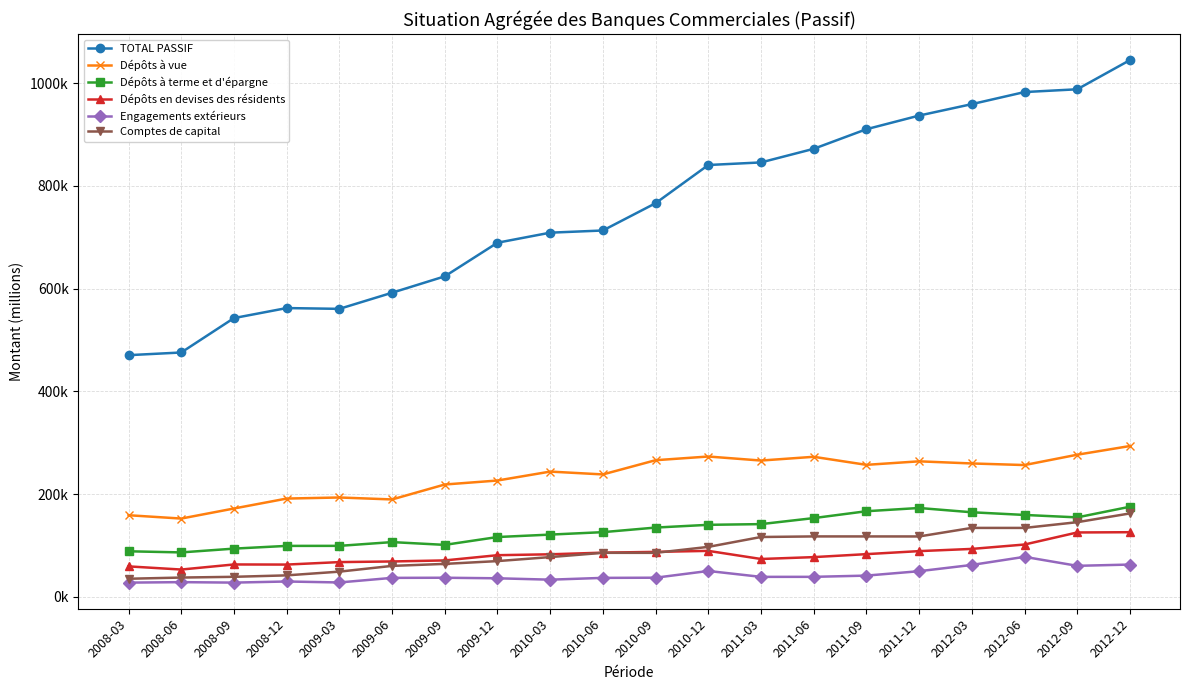

Where is Dépôts à vue nearest to the value 223051?

2009-12